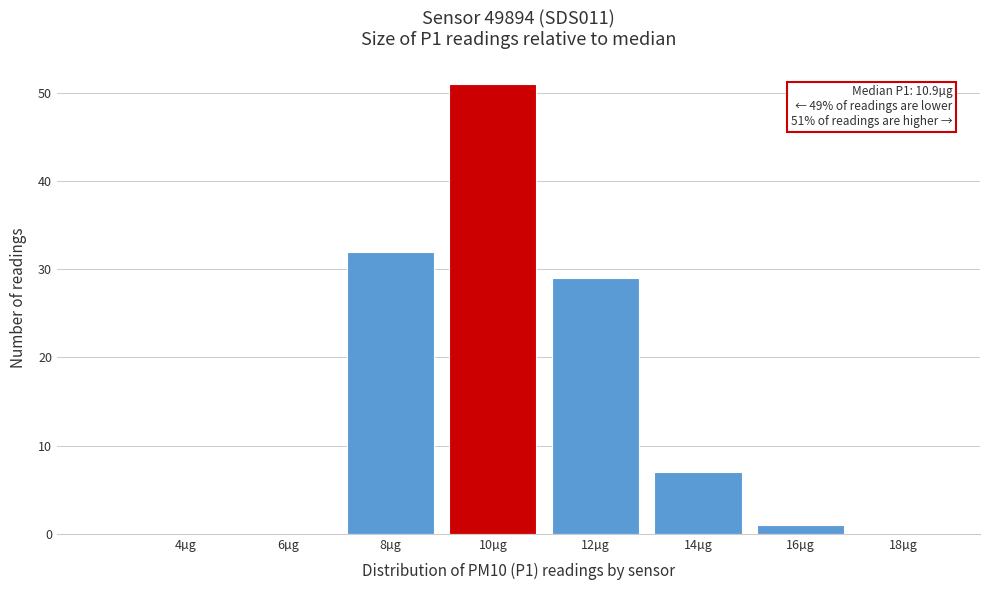

Reading right to left, what are all the values shown in this chart?

18µg=0	16µg=1	14µg=7	12µg=29	10µg=51	8µg=32	6µg=0	4µg=0